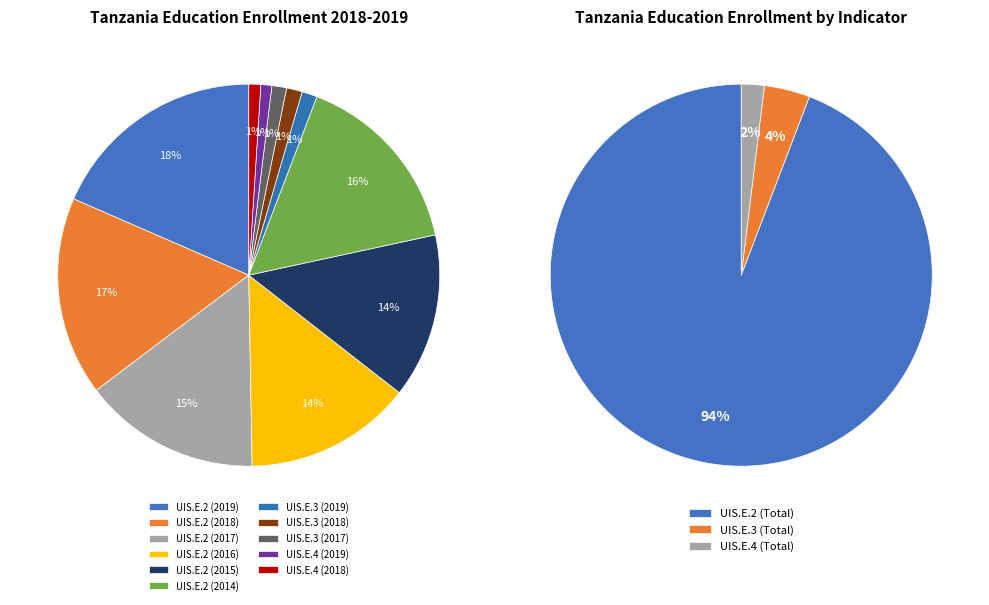

Does UIS.E.2 (2019) represent more than half of the total?

No